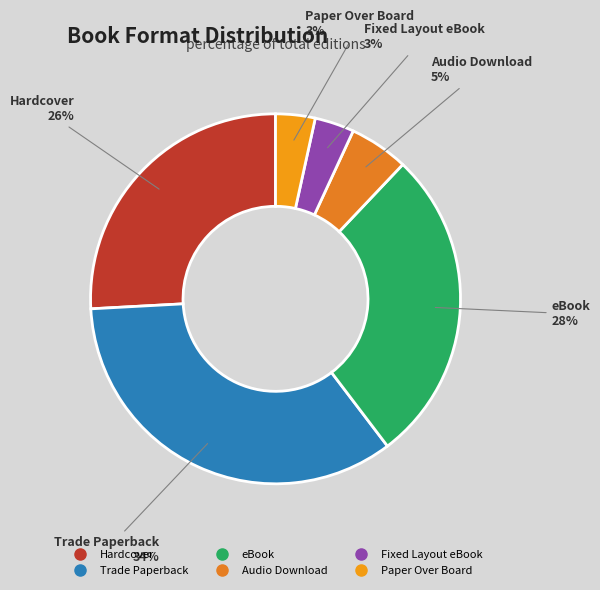

Between Fixed Layout eBook and eBook, which is larger?

eBook